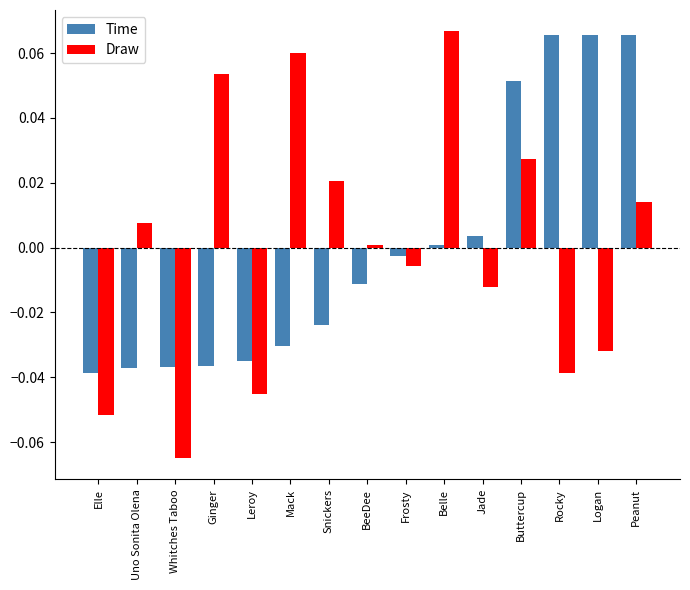

How many data points does each series have?

15